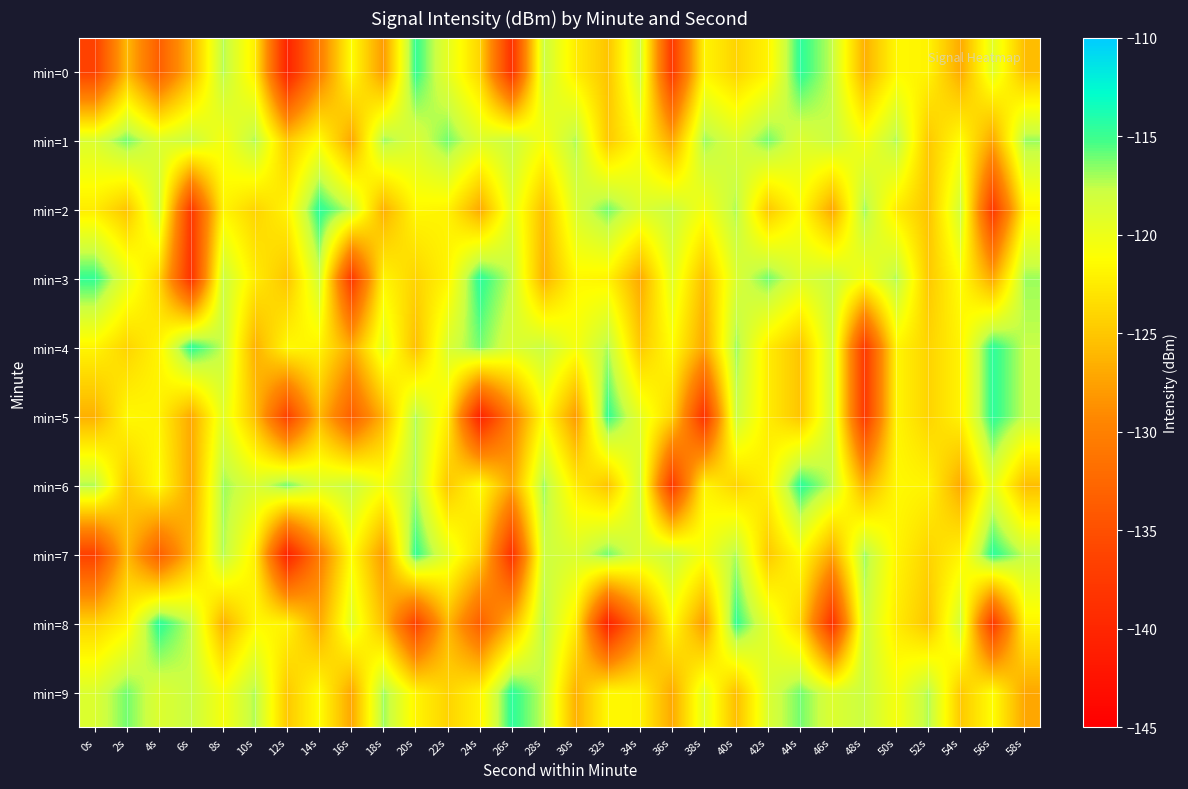

Rank the series by their maximum value, from highest to lowest.

min=0, min=2, min=3, min=4, min=5, min=6, min=7, min=8, min=9, min=1